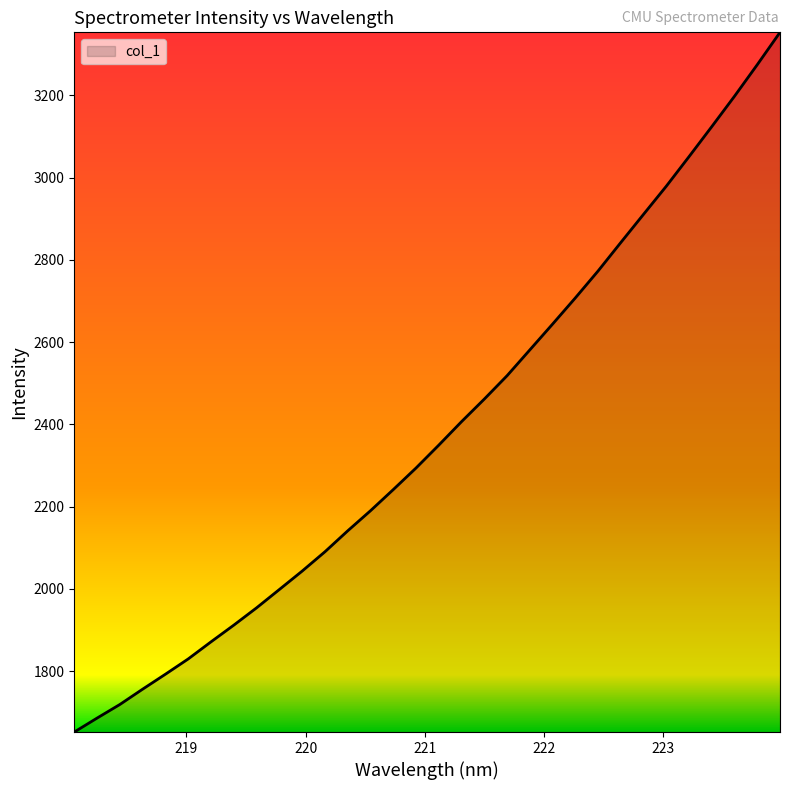

What is the difference between the maximum and minimum values?

1701.6